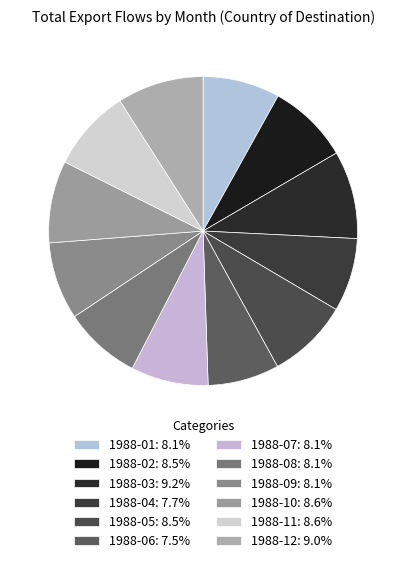

Count the number of slices in the pie.

12